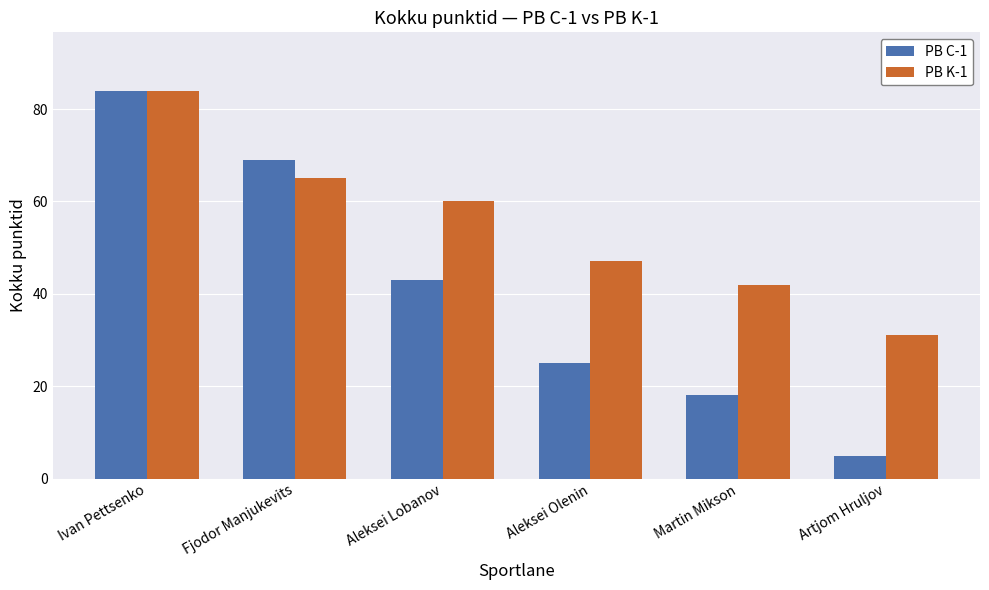

Are the bars horizontal?

No